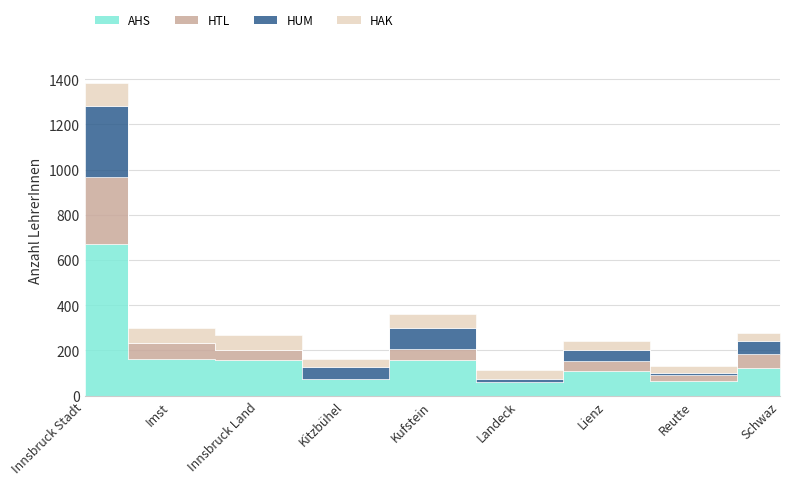

True or false: HTL and HUM intersect in this chart.

True